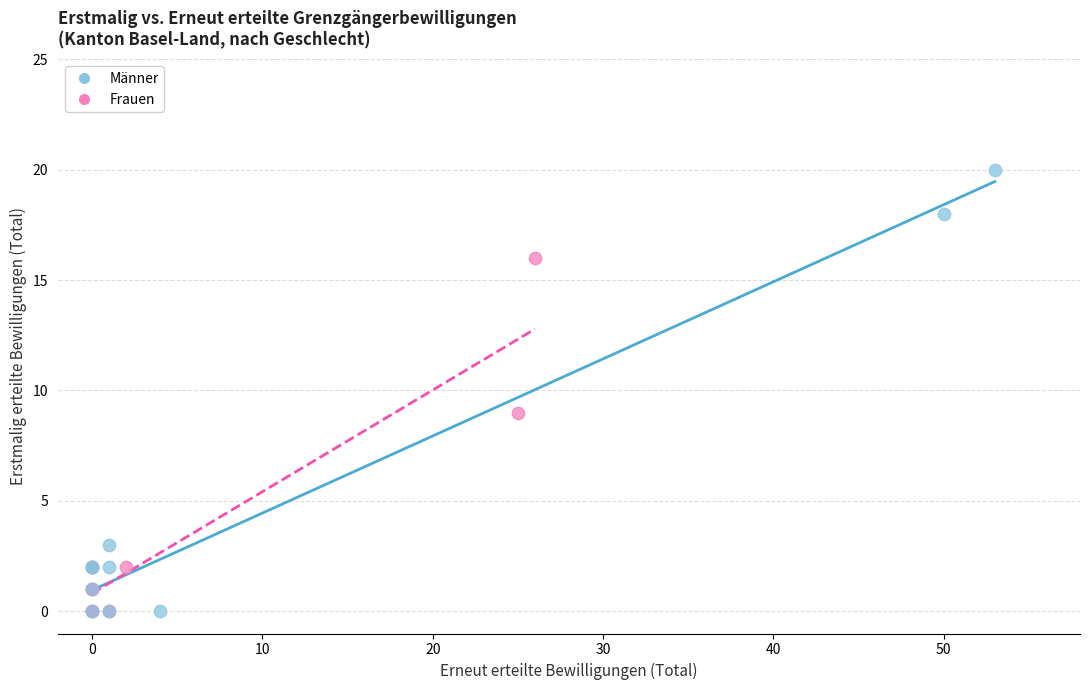

Which series has the widest spread of Y values?

Männer